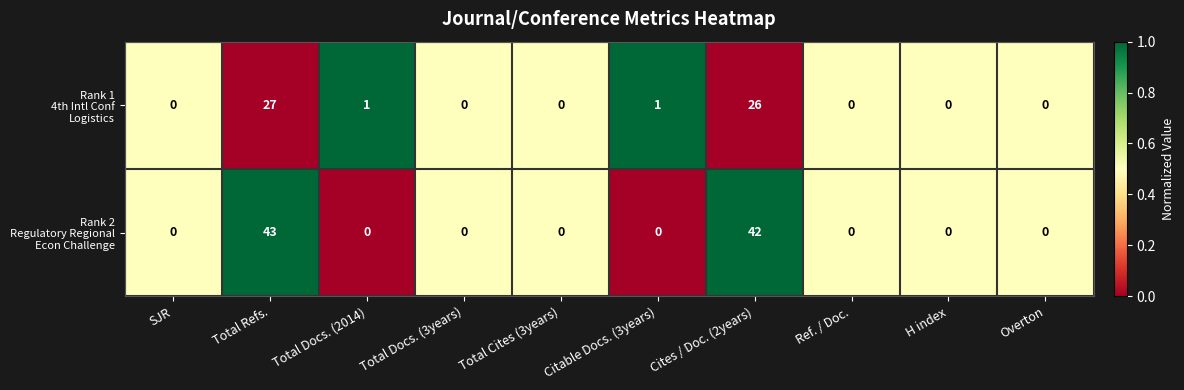

What is the greatest value displayed?

43